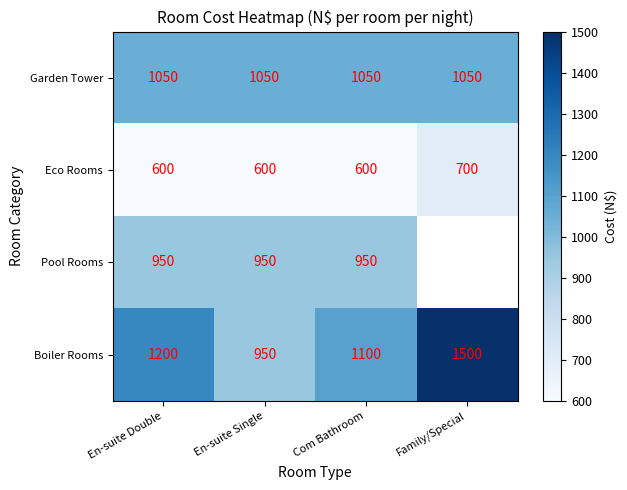

What is the difference between the Boiler Rooms values at Family/Special and En-suite Double?

300